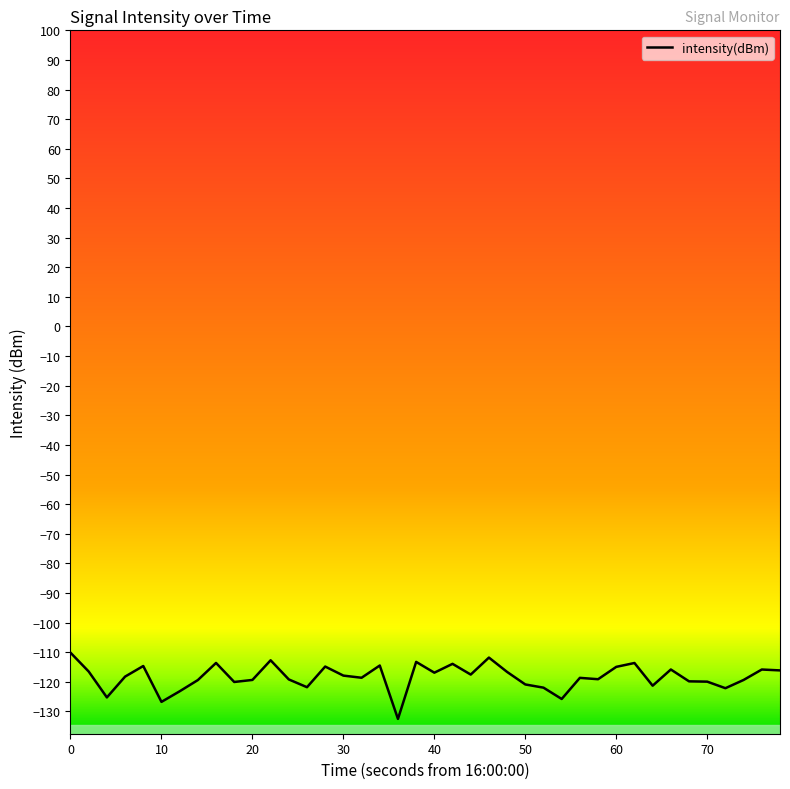

What is the greatest value displayed?

-110.2